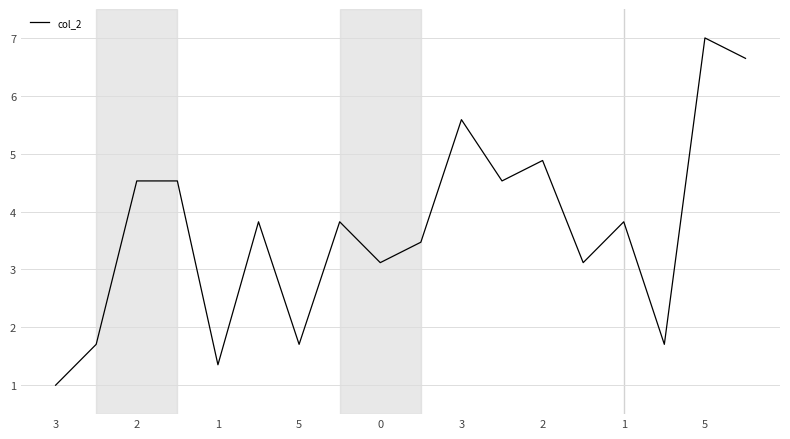

What is the difference between the maximum and minimum values?

6.0